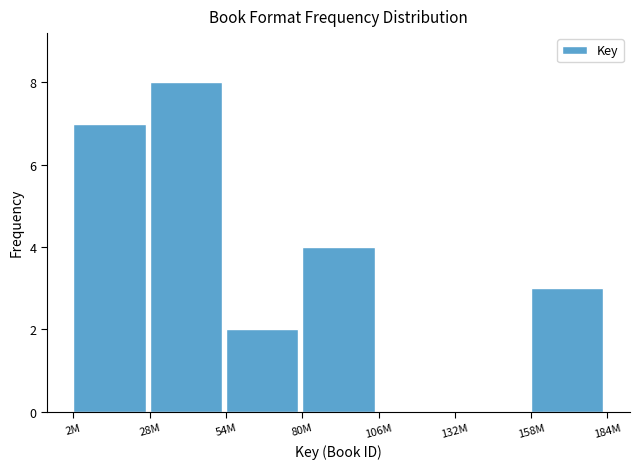

Reading left to right, what are all the values shown in this chart?

2M=7	28M=8	54M=2	80M=4	106M=0	132M=0	158M=3